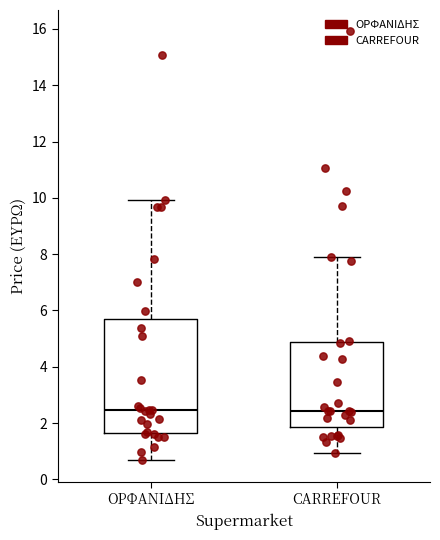

Where does the upper whisker of the box for CARREFOUR end on the y-axis? The values are not printed on the chart, so give them approximately, as read against the axis.

7.8